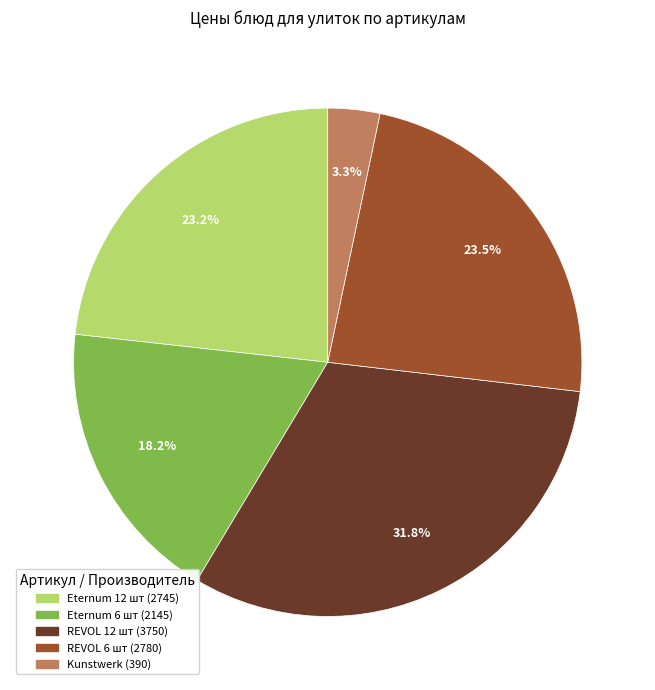

Is there a majority slice in this chart?

No